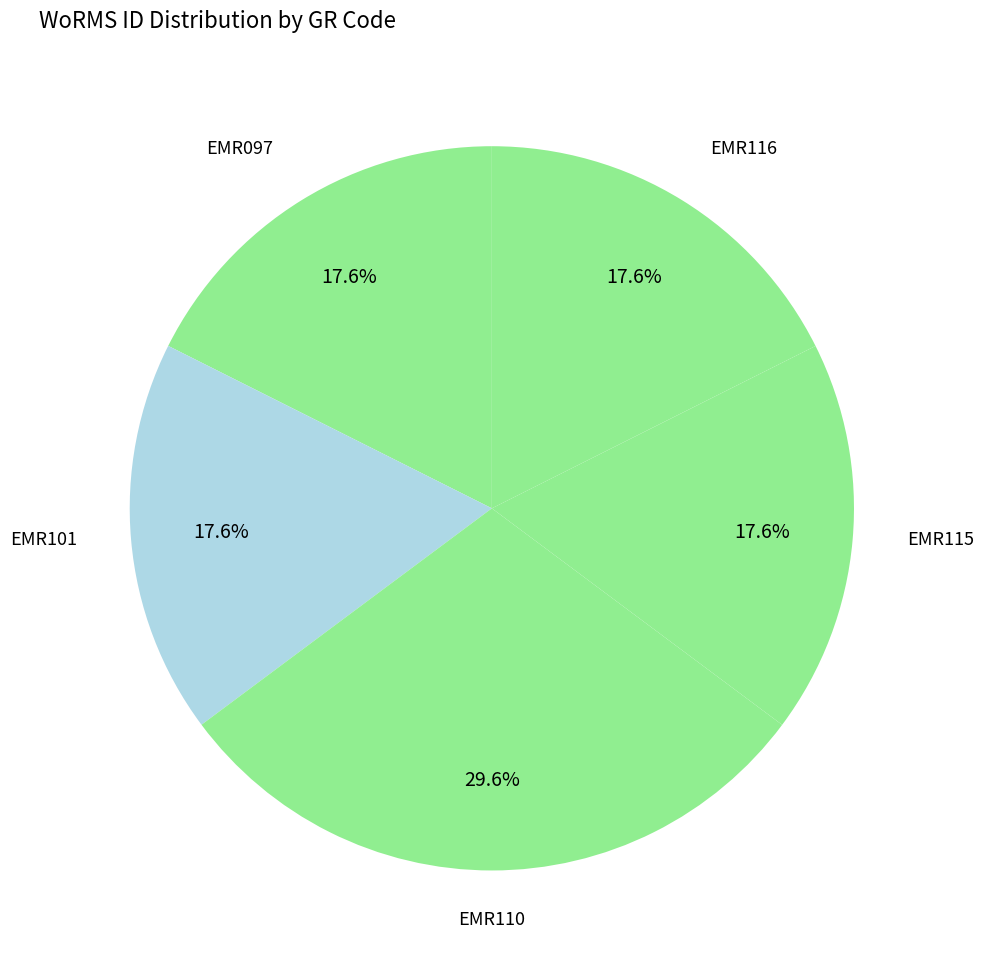

To the nearest percent, what is the average slice percentage?

20%